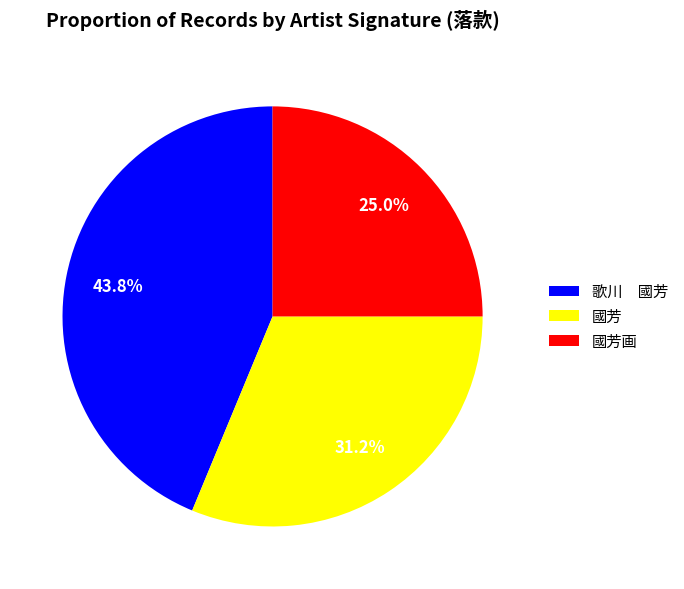

What is the smallest slice in the pie chart?

國芳画